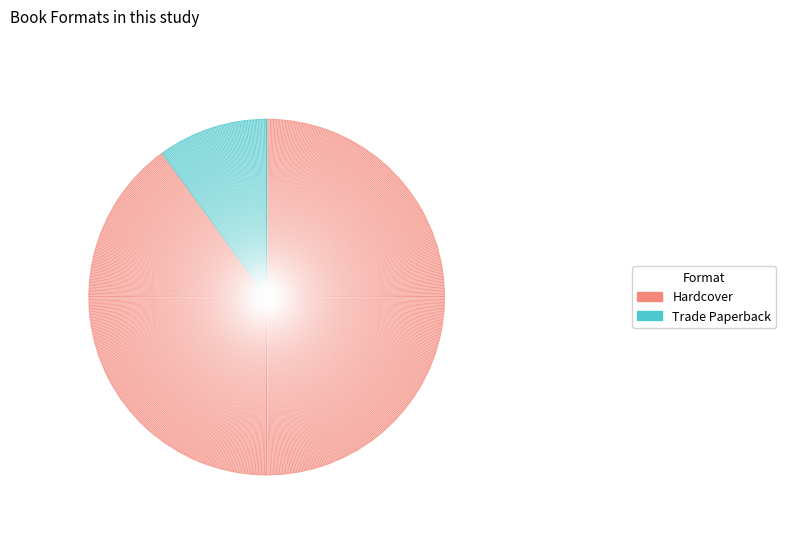

Is it true that Trade Paperback is 10% of the pie?

True